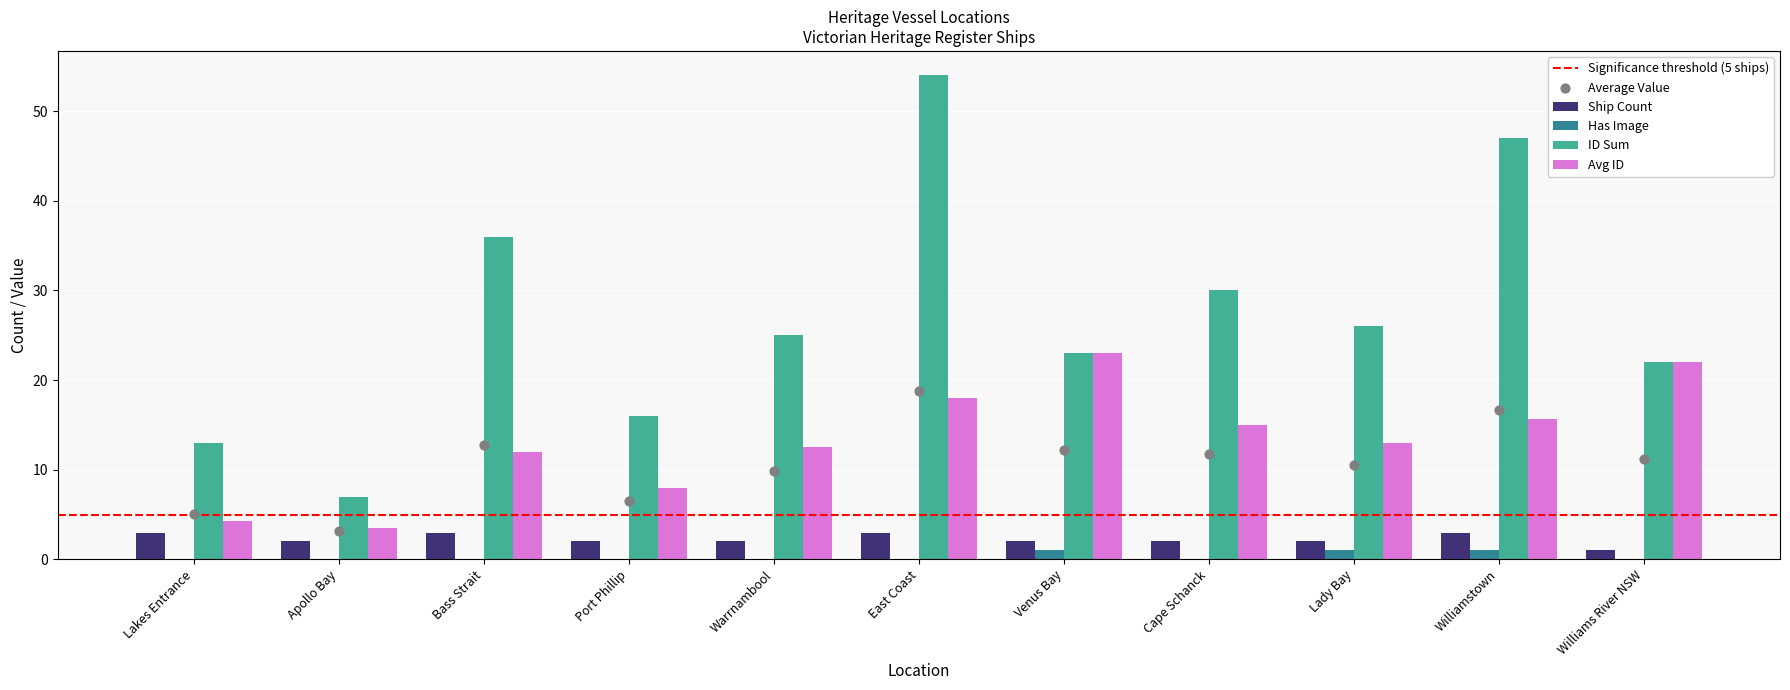

Is the value of Ship Count at Port Phillip greater than the value of ID Sum at Venus Bay?

No